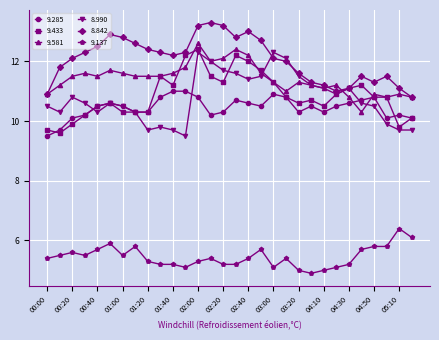

Which series has the largest total across all categories?

8.842